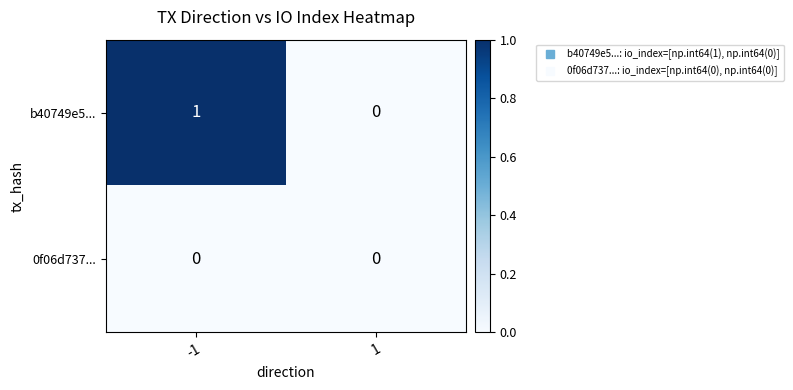

Reading left to right, what are all the values shown in this chart?

b40749e5...: 1	0
0f06d737...: 0	0